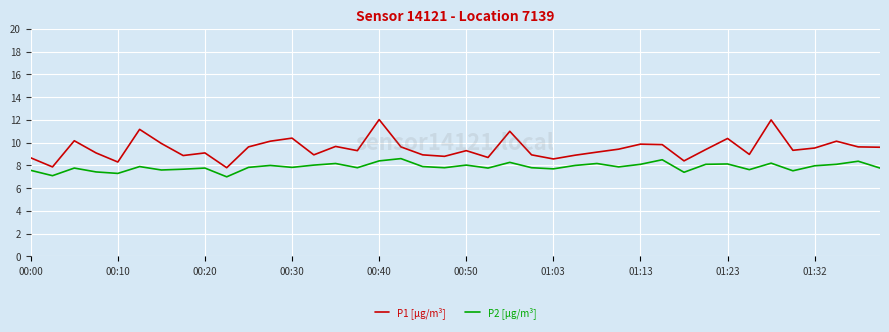

Does the chart display data point markers on the line(s)?

No